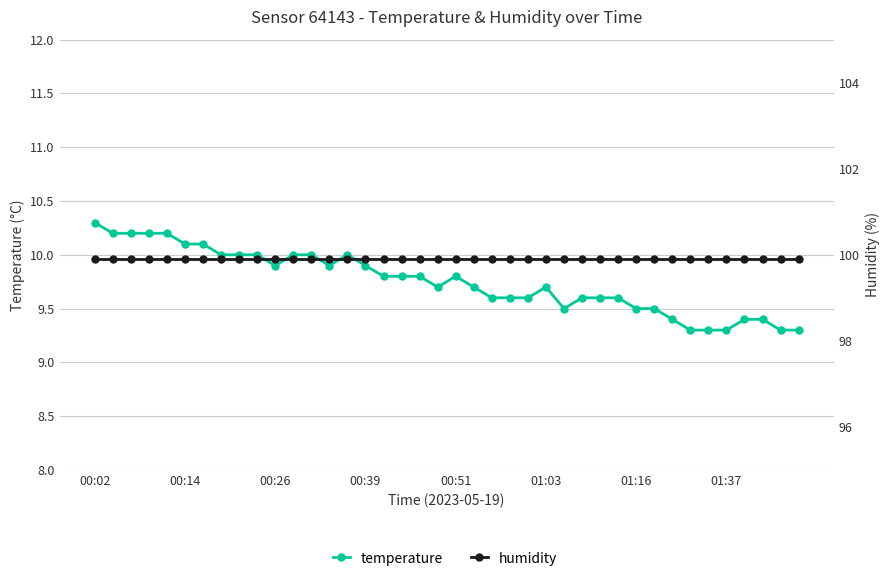

True or false: humidity and temperature cross at least once.

False